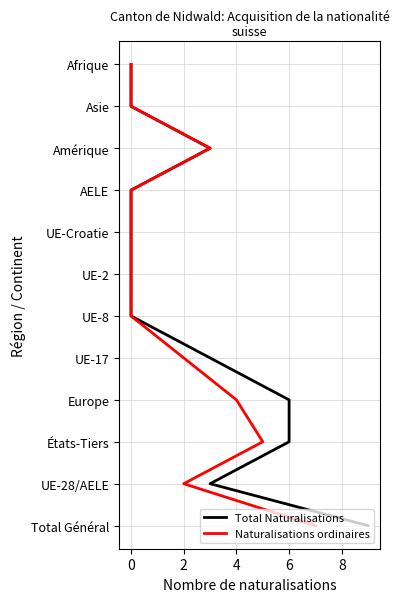

True or false: Naturalisations ordinaires and Total Naturalisations cross at least once.

False